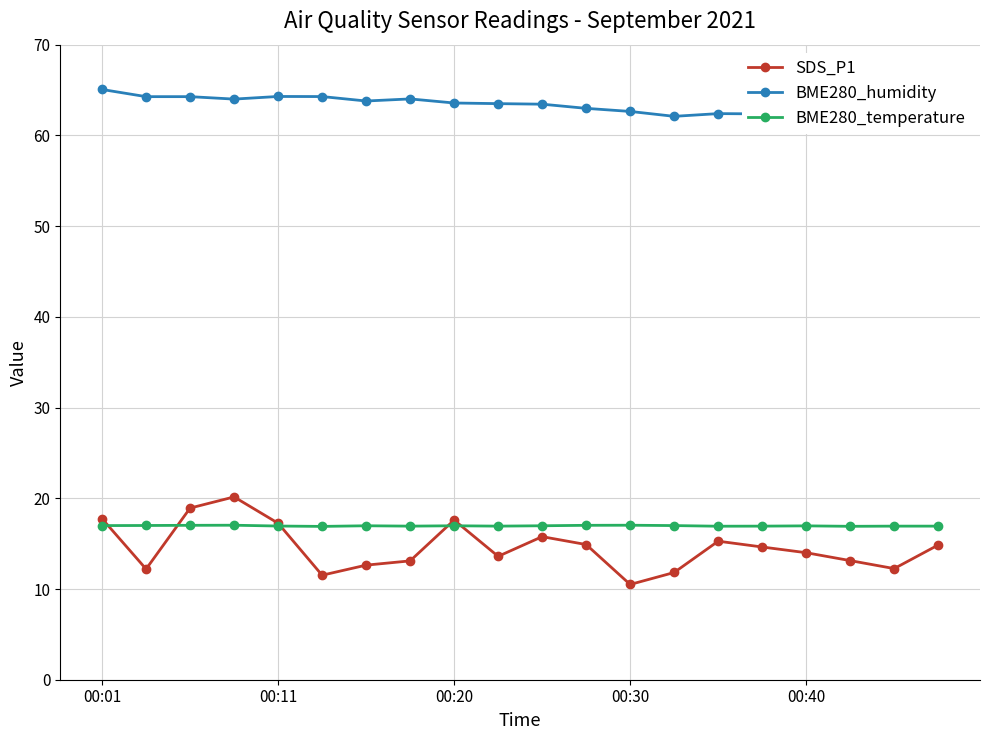

The BME280_temperature series shows 5.9 at 00:11. True or false?

False